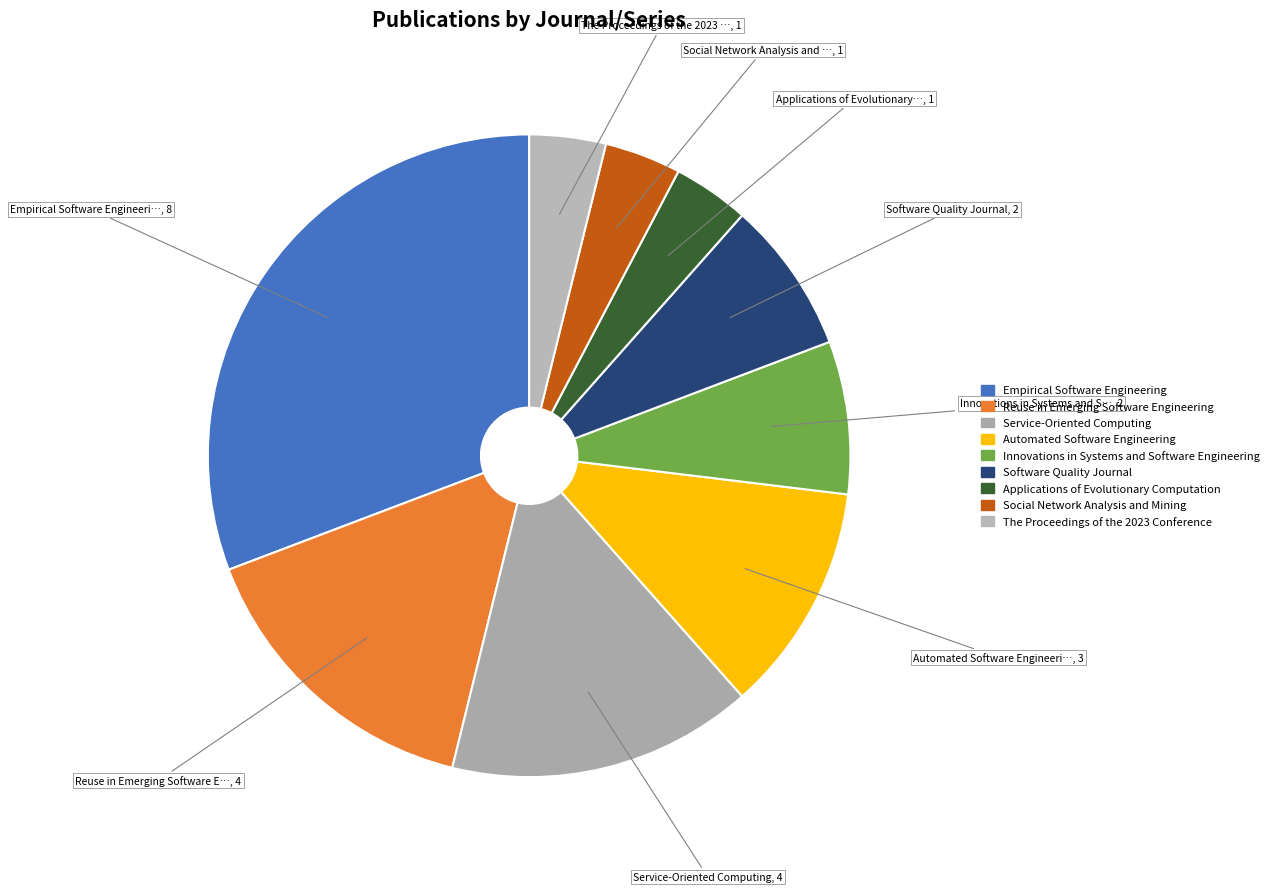

How many slices are in this pie chart?

9